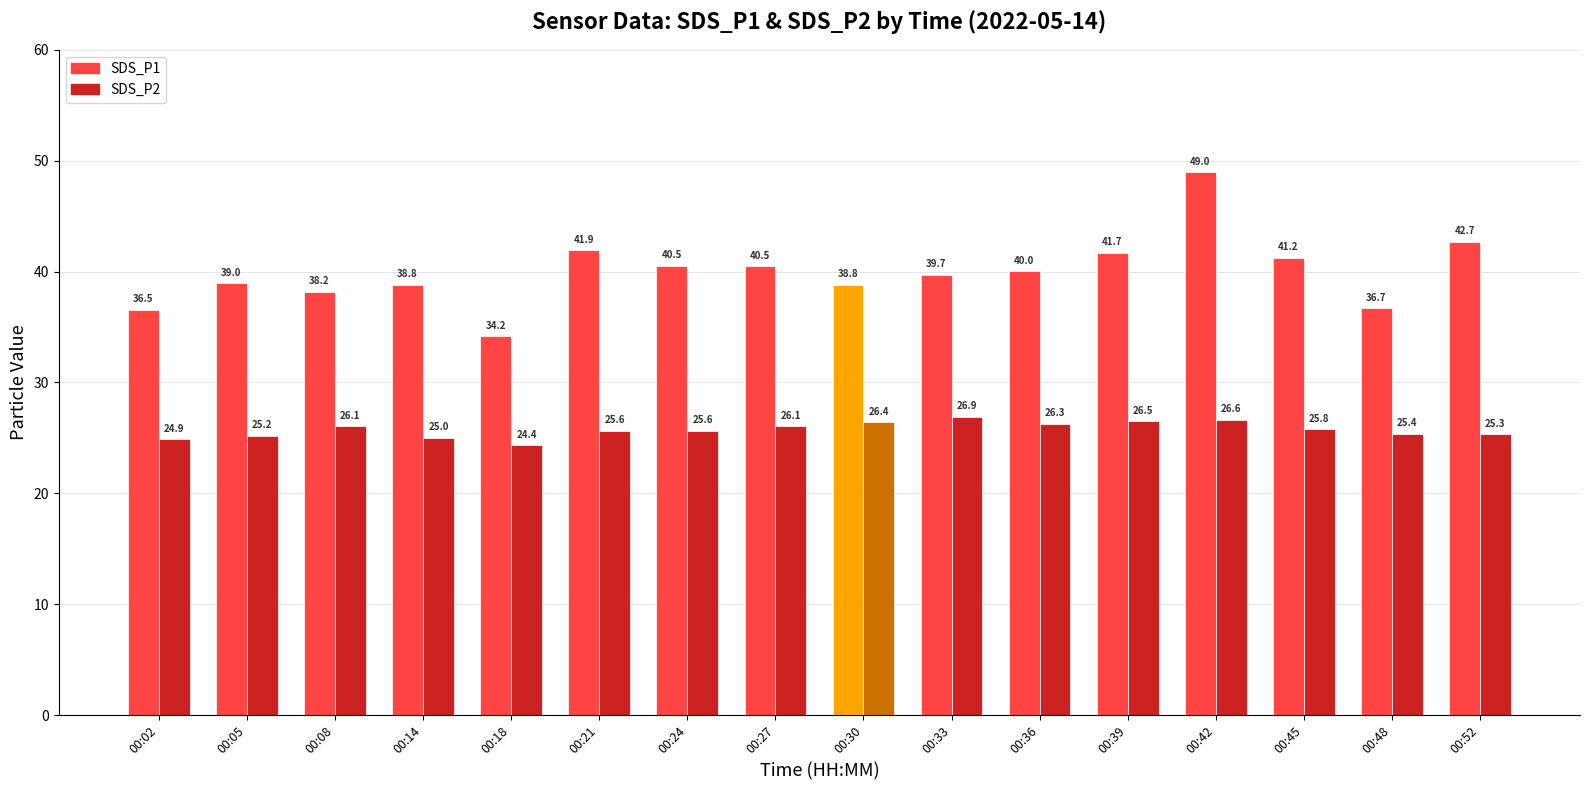

At which category does the chart reach its peak across all series?

00:42